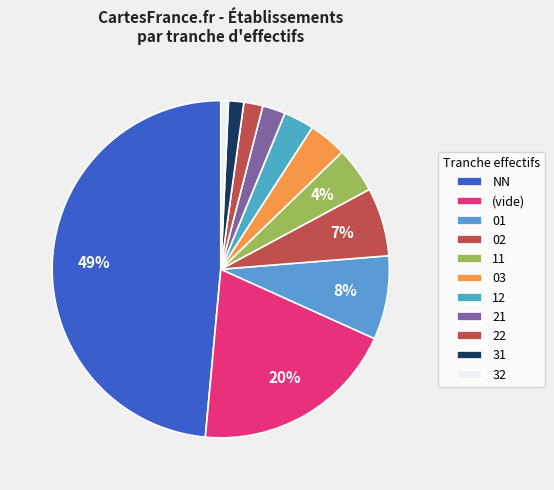

What is the largest slice in the pie chart?

NN